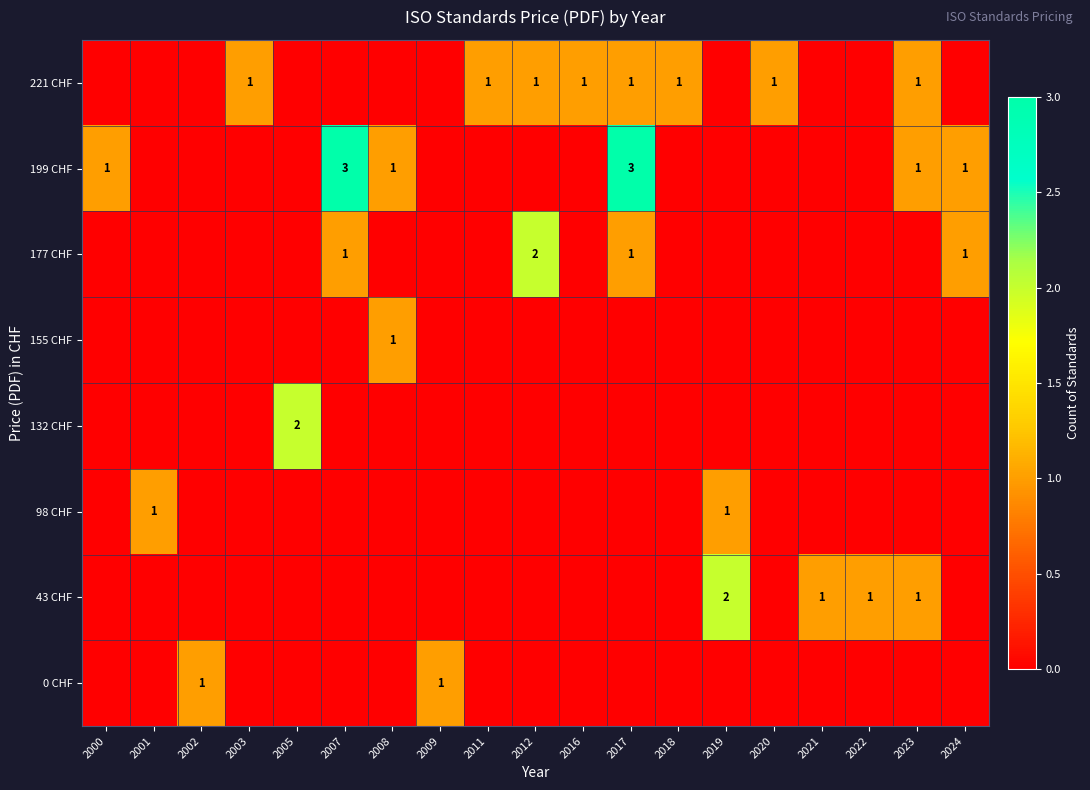

The 199 CHF series shows 1 at 2000. True or false?

True